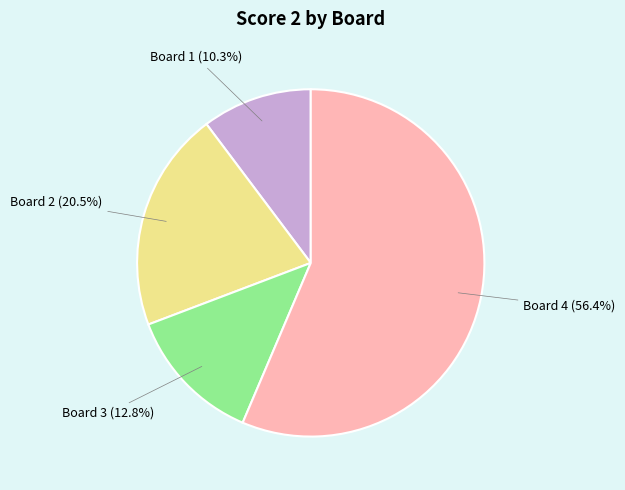

To the nearest percent, what is the difference between the largest and smallest slice percentages?

46%